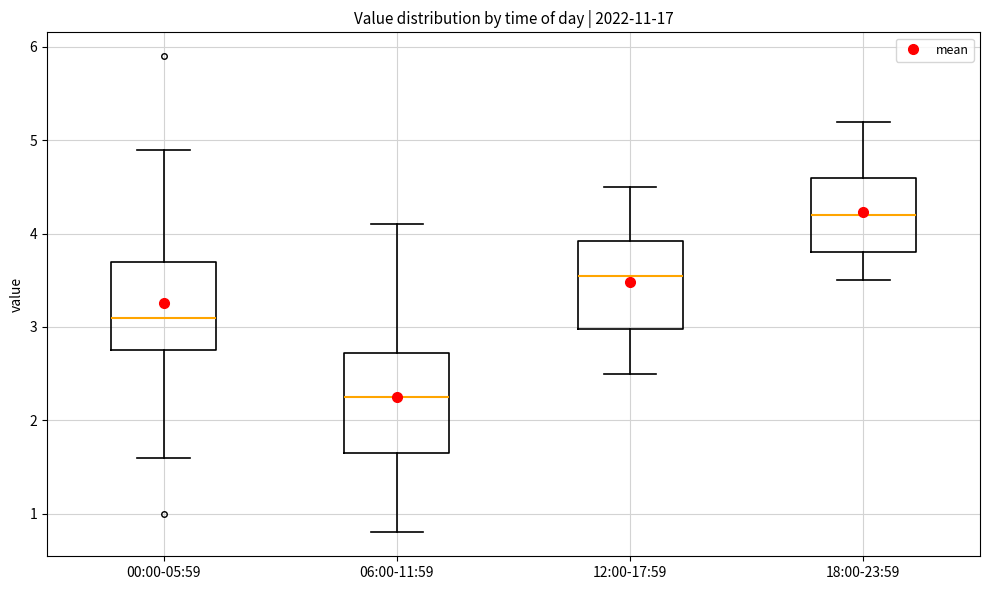

Reading left to right, transcribe this box plot: for each box, give where its median line is, the range the box spans, and where its two whiskers end, as read against the y-axis. The values are not printed on the chart, so give them approximately, as read against the axis.

00:00-05:59: median 3.1, box 2.8 to 3.7, whiskers 1.6 to 4.9
06:00-11:59: median 2.3, box 1.7 to 2.7, whiskers 0.8 to 4.1
12:00-17:59: median 3.6, box 3.0 to 3.9, whiskers 2.5 to 4.5
18:00-23:59: median 4.2, box 3.8 to 4.6, whiskers 3.5 to 5.2